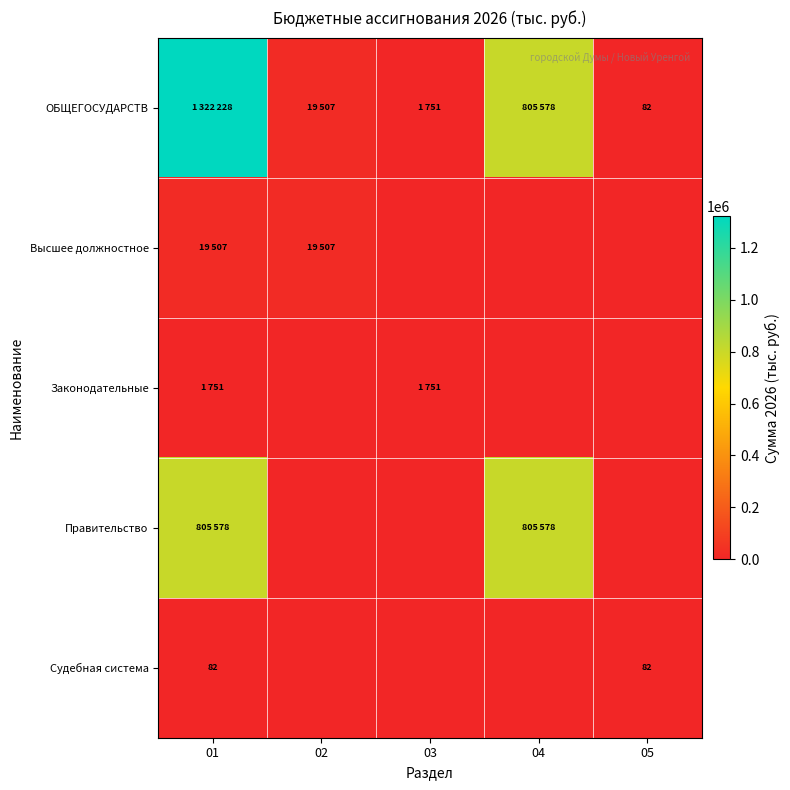

The value of Судебная система at 01 is 82. True or false?

True